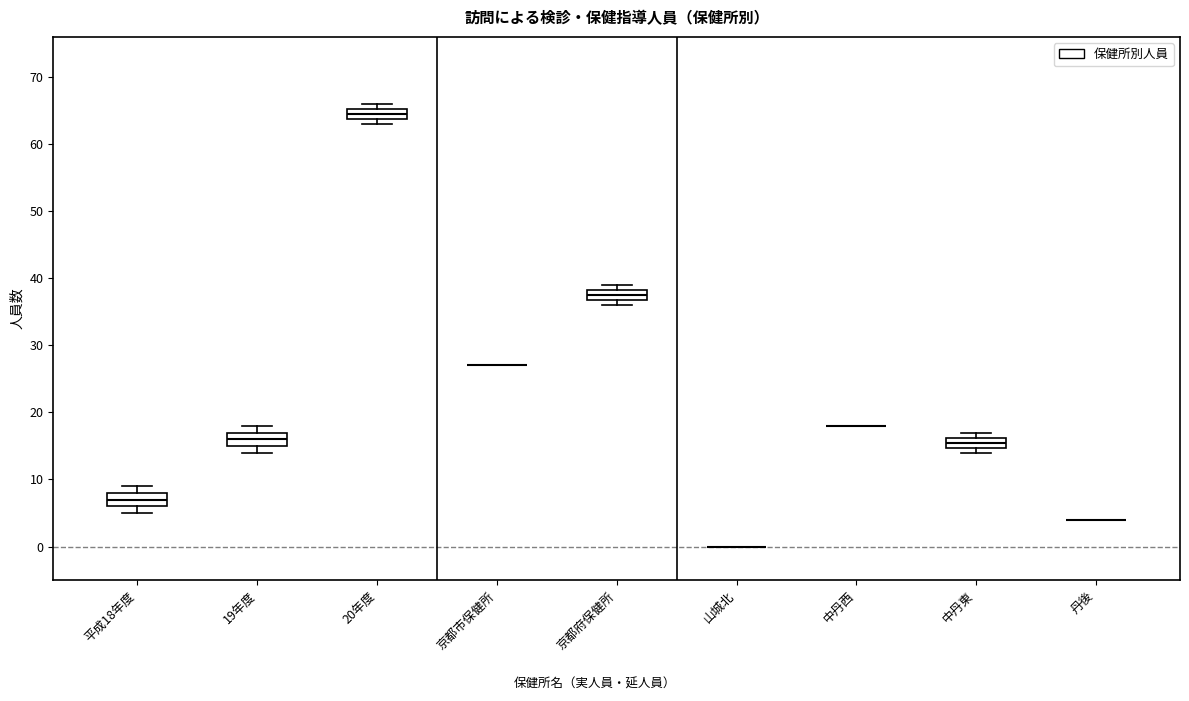

Reading left to right, read every box against the y-axis: the position of its median line, the range the box covers, and the ends of its whiskers. The values are not printed on the chart, so give them approximately, as read against the axis.

平成18年度: median 7, box 6 to 8, whiskers 5 to 9
19年度: median 16, box 15 to 17, whiskers 14 to 18
20年度: median 65 (inside the box), box 64 to 65, whiskers 63 to 66
京都市保健所: box collapsed to a line at 27, whiskers 27 to 27
京都府保健所: median 38 (inside the box), box 37 to 38, whiskers 36 to 39
山城北: box collapsed to a line at 0, whiskers 0 to 0
中丹西: box collapsed to a line at 18, whiskers 18 to 18
中丹東: median 16 (inside the box), box 15 to 16, whiskers 14 to 17
丹後: box collapsed to a line at 4, whiskers 4 to 4